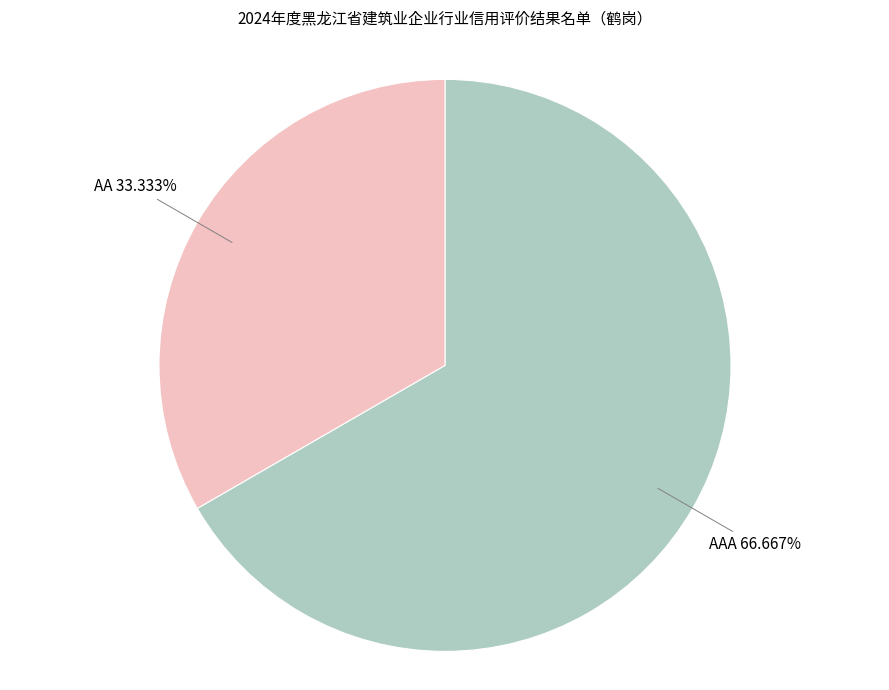

Does any single category account for the majority?

Yes